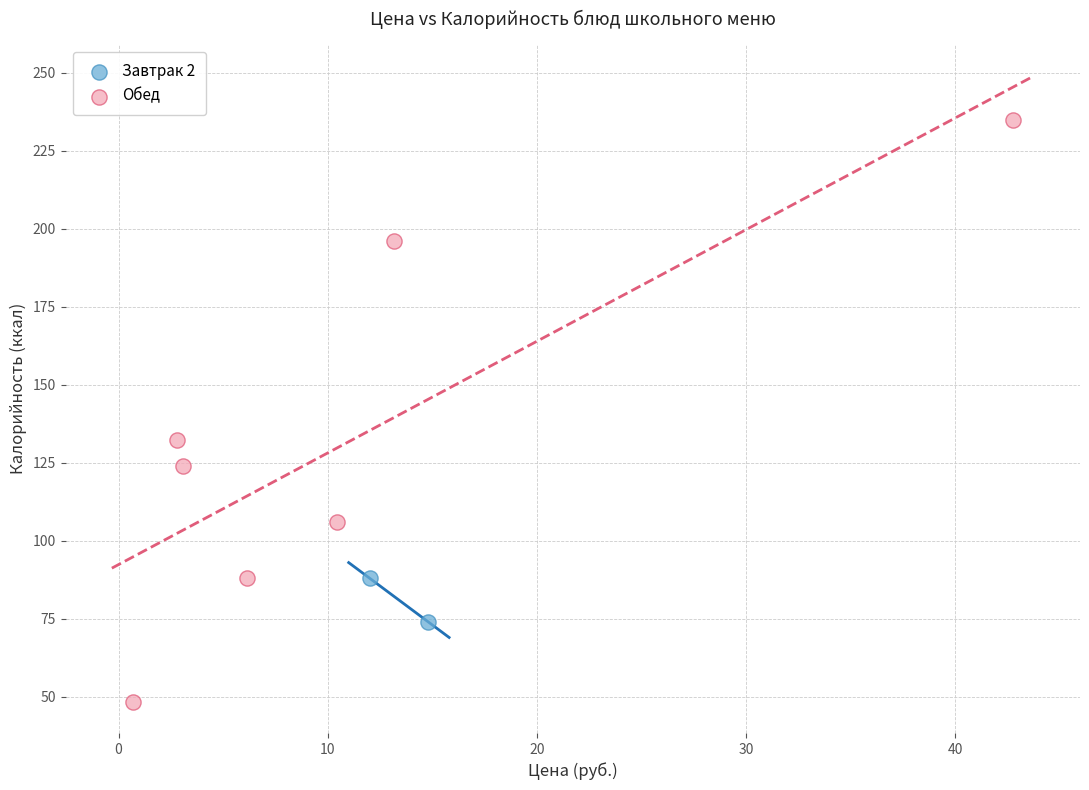

Which series reaches the maximum Y coordinate?

Обед